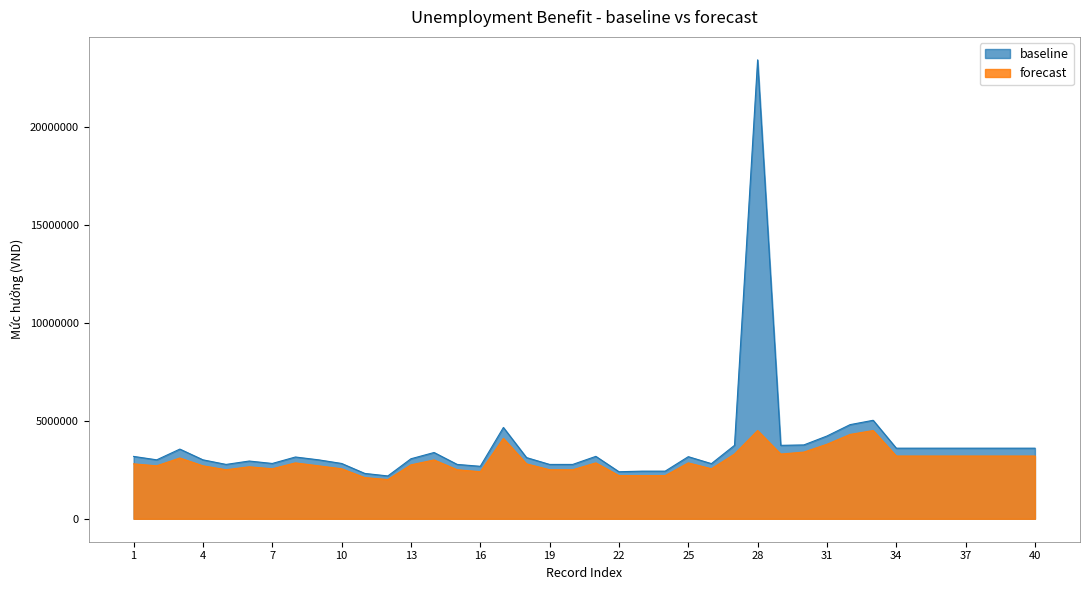

What is the maximum value for forecast?

4500000.0